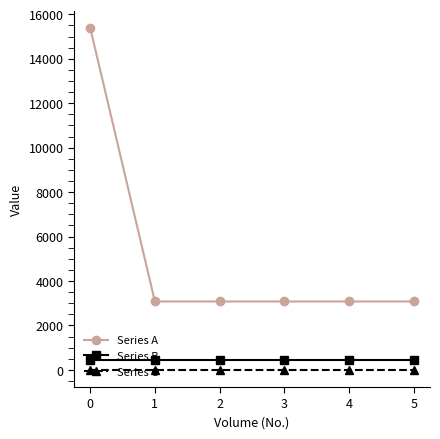

Is it true that Series B equals 451 at 0?

True